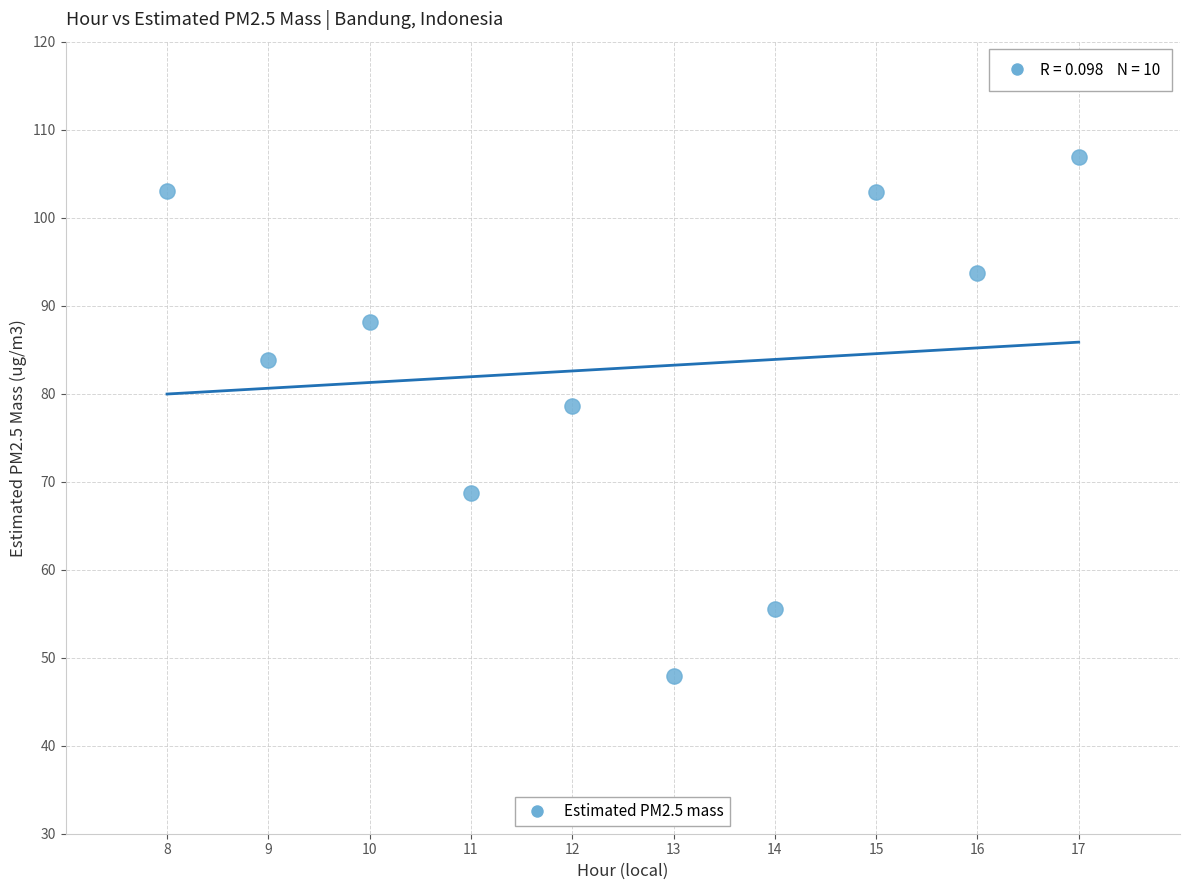

What is the range of Y values (max minus min)?

59.0